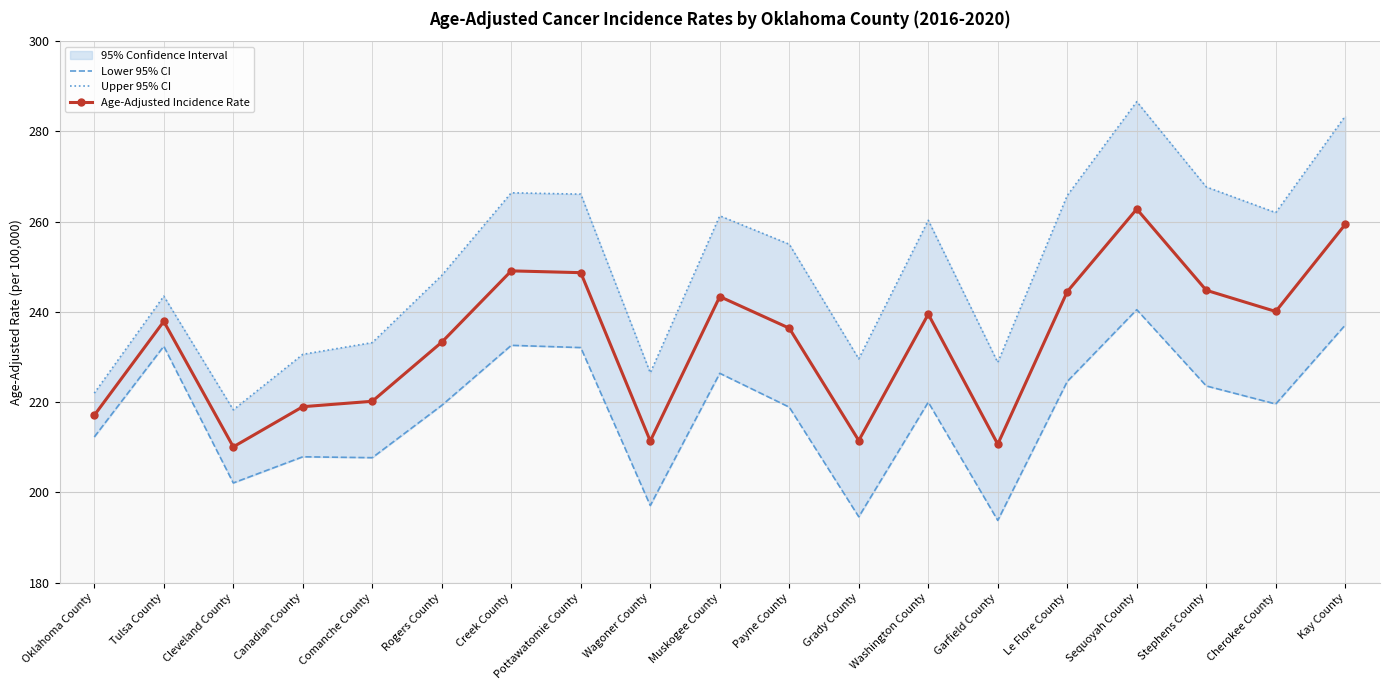

What is the difference between the second highest and second lowest values in the Upper 95% CI series?

61.4